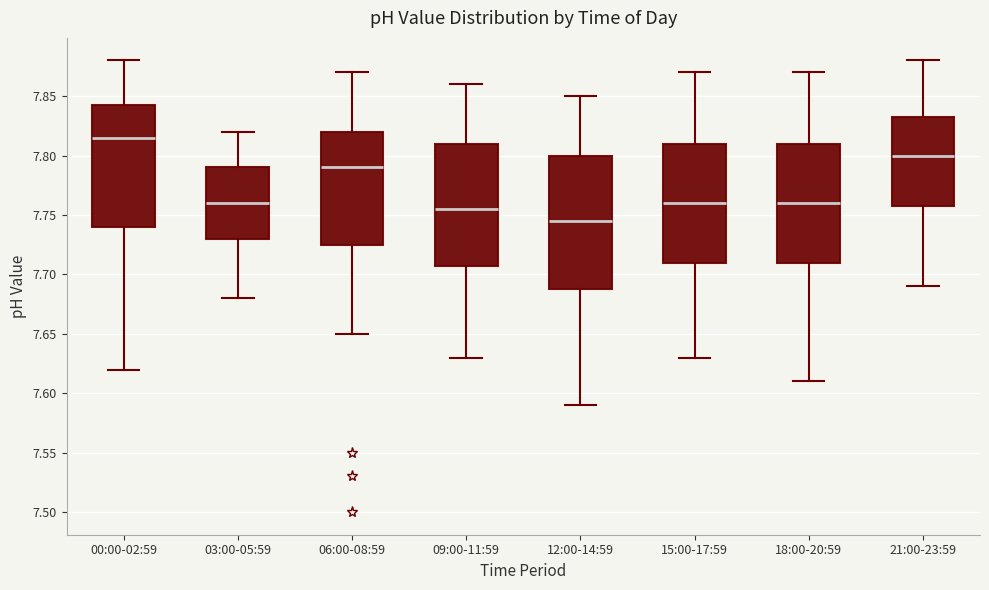

Where does the median line of the box for 21:00-23:59 sit on the y-axis? The values are not printed on the chart, so give them approximately, as read against the axis.

7.800